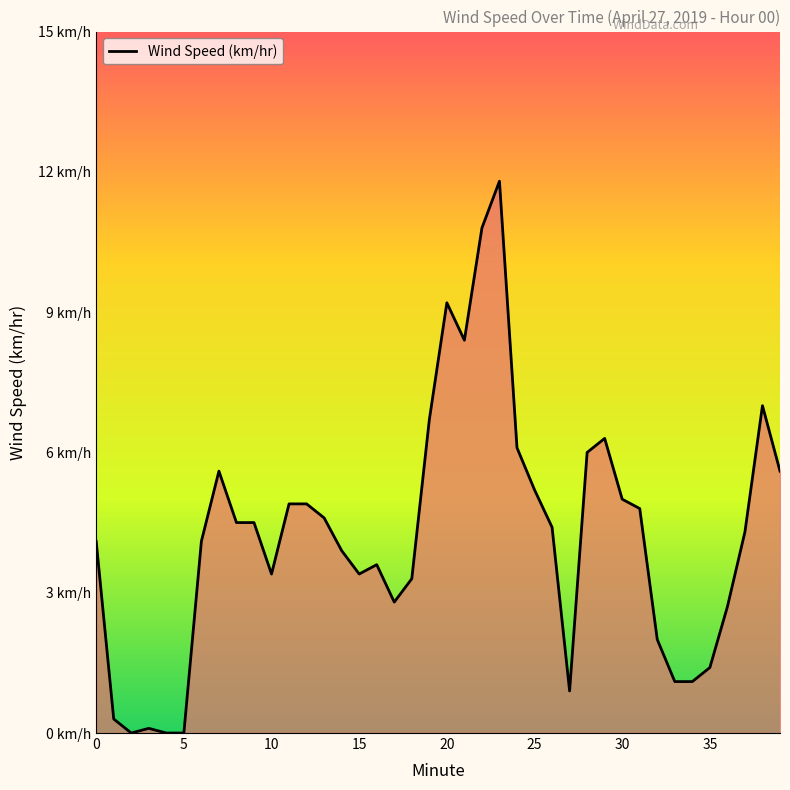

At which category does the data reach its first local valley?

2